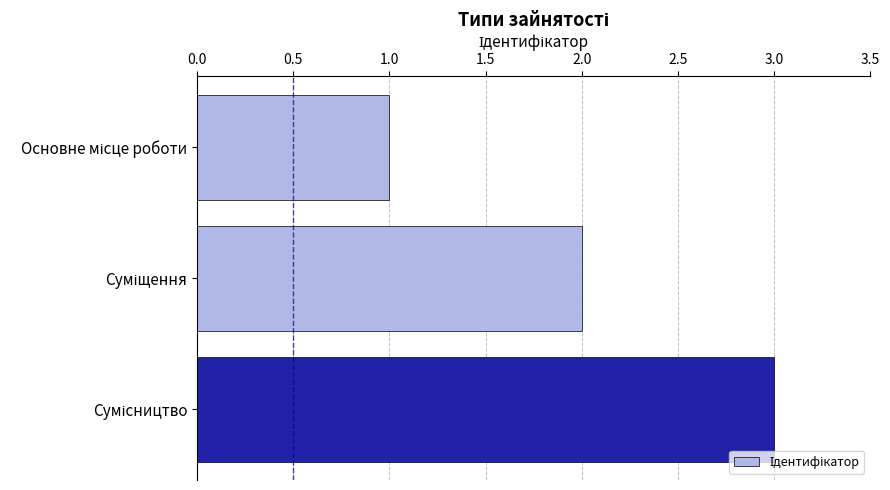

What is the maximum value shown in the chart?

3